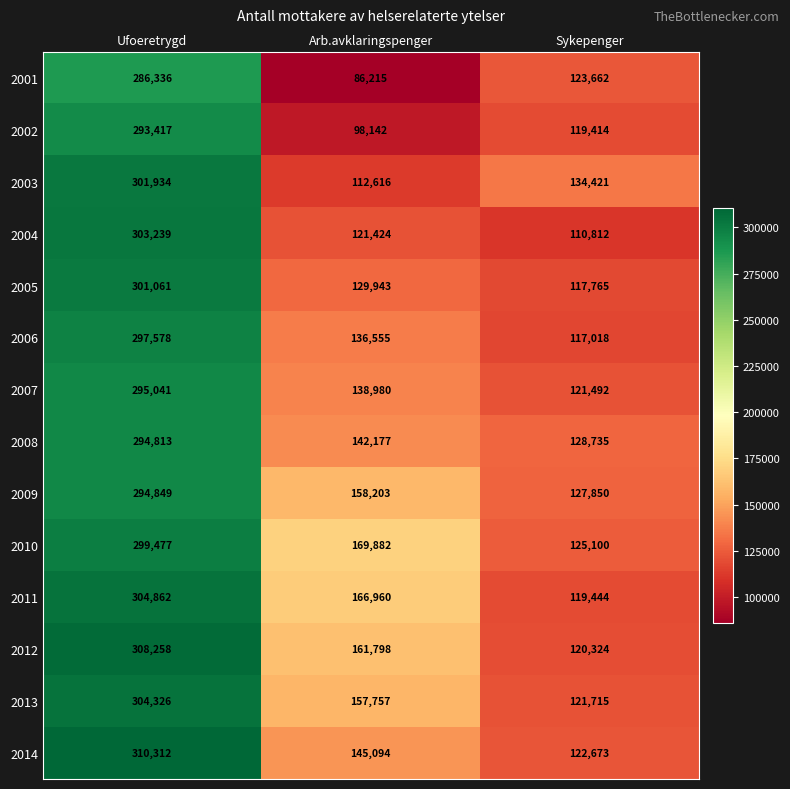

The 2011 series shows 105360 at Ufoeretrygd. True or false?

False